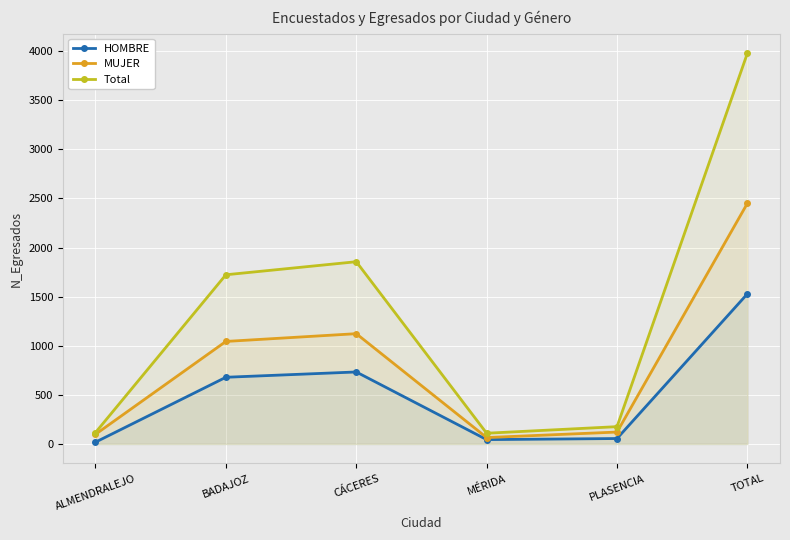

At PLASENCIA, list the series in order from largest to smallest.

Total, MUJER, HOMBRE